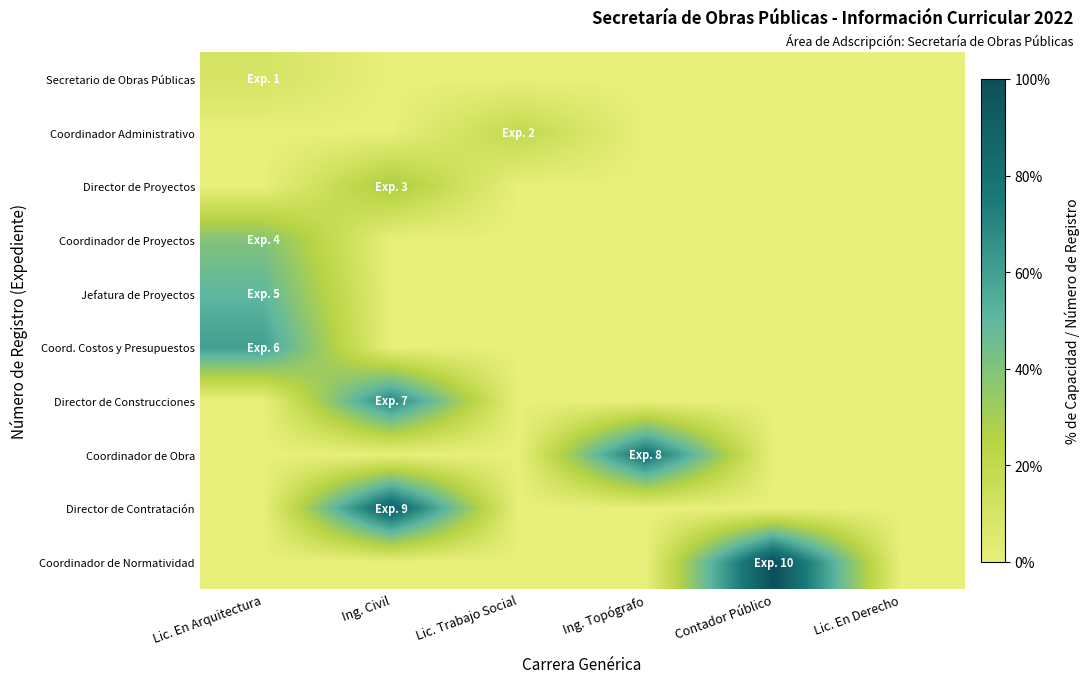

Which series has the widest spread of values?

Coordinador de Normatividad